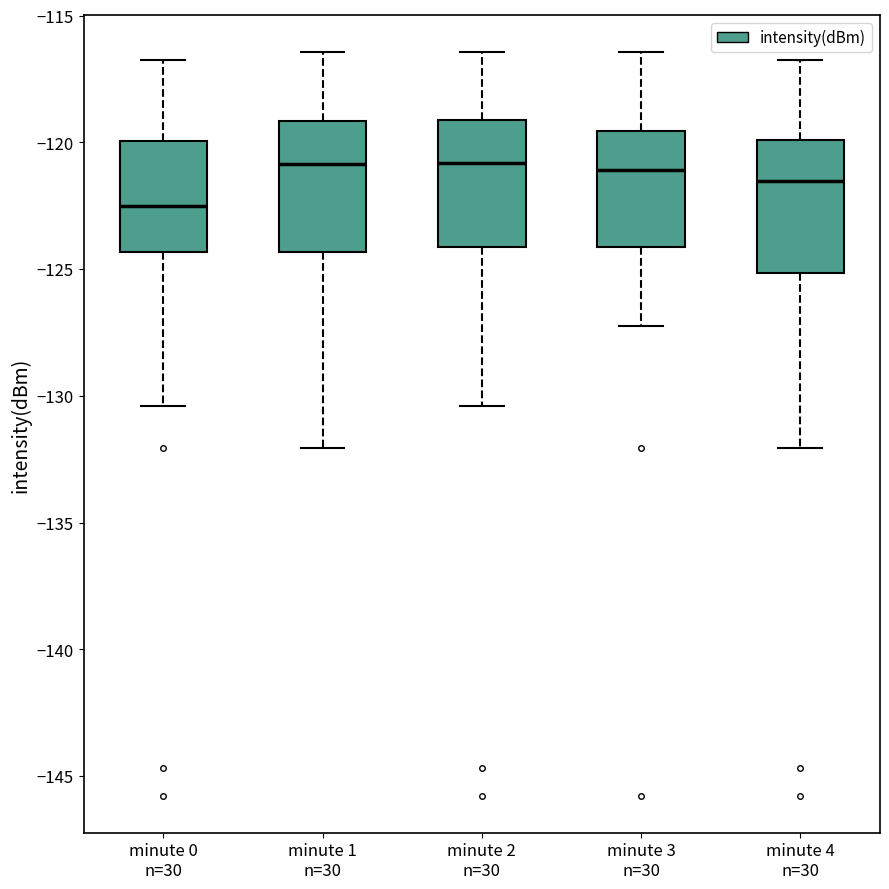

Reading left to right, read every box against the y-axis: the position of its median line, the range the box covers, and the ends of its whiskers. The values are not printed on the chart, so give them approximately, as read against the axis.

minute 0 n=30: median -122.5, box -124.5 to -120.0, whiskers -130.5 to -117.0
minute 1 n=30: median -121.0, box -124.5 to -119.0, whiskers -132.0 to -116.5
minute 2 n=30: median -121.0, box -124.0 to -119.0, whiskers -130.5 to -116.5
minute 3 n=30: median -121.0, box -124.0 to -119.5, whiskers -127.5 to -116.5
minute 4 n=30: median -121.5, box -125.0 to -120.0, whiskers -132.0 to -117.0